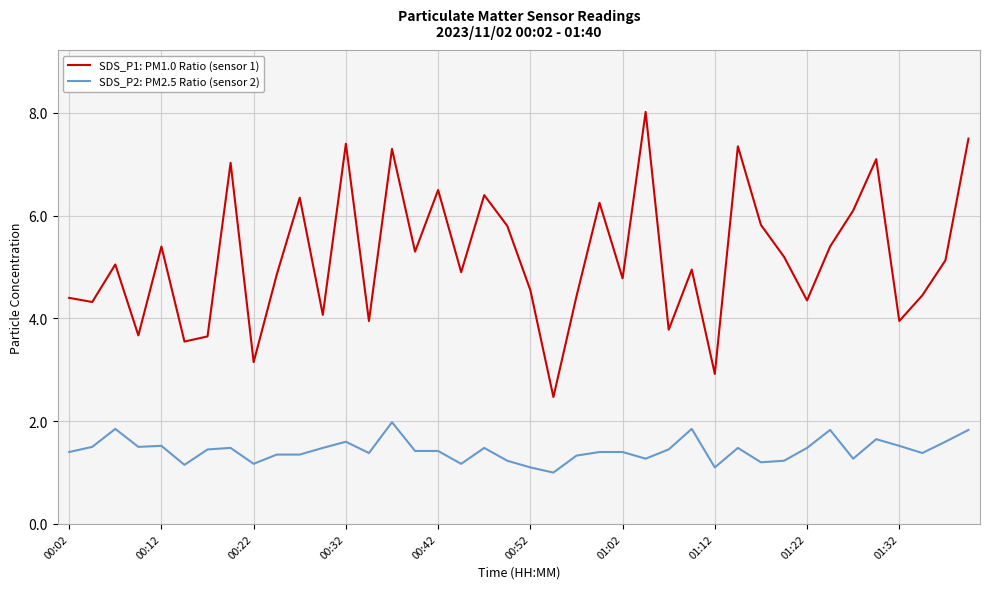

What is the difference between the maximum and minimum values in the SDS_P2: PM2.5 Ratio (sensor 2) series?

1.0